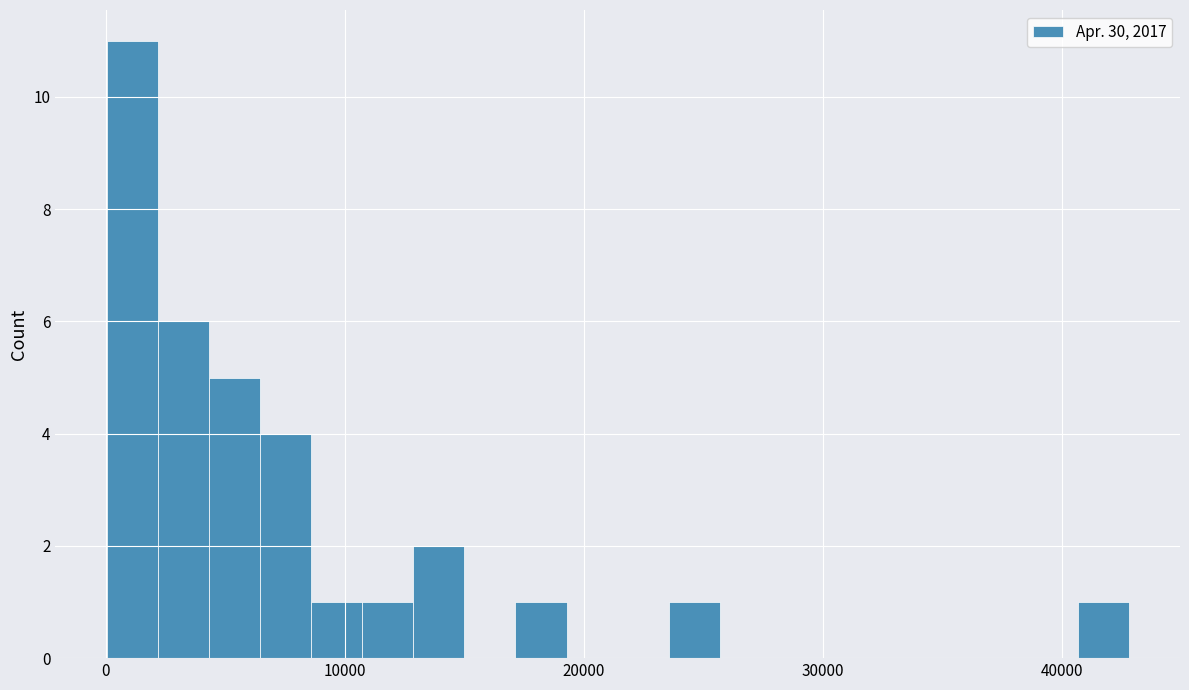

Read against the x-axis, roughly where is the centre of the tallest bar?

1000